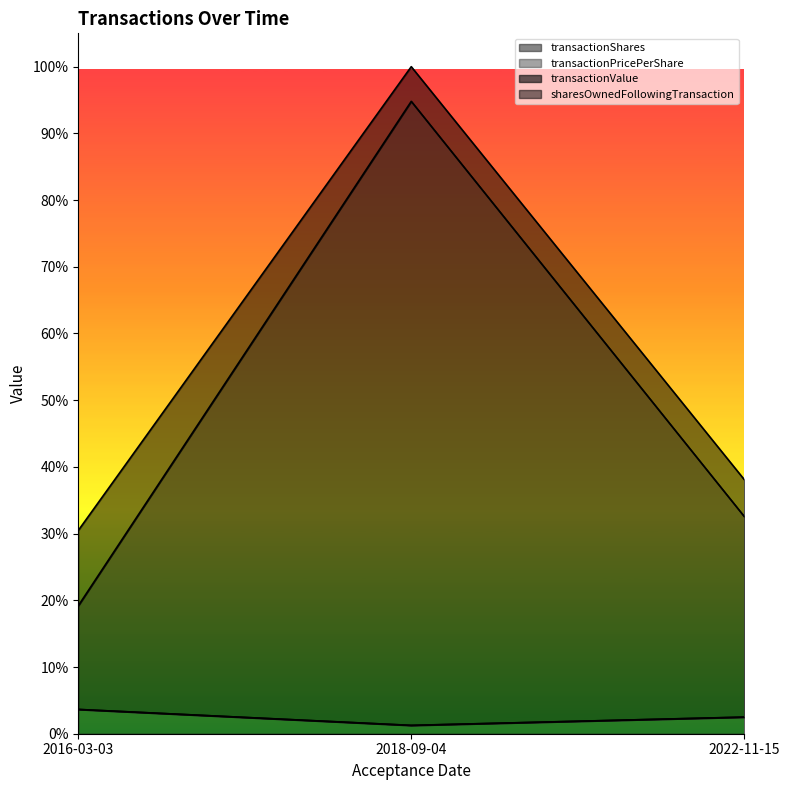

How many data points does each series have?

3